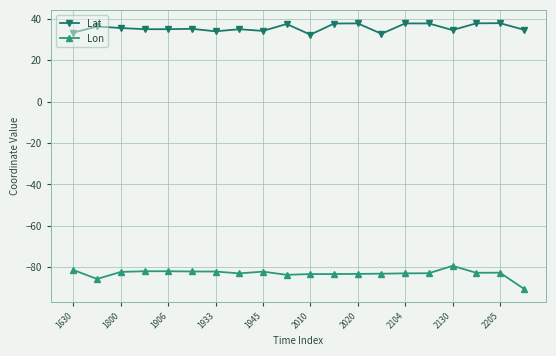

What is the highest value of the Lat series?

38.0